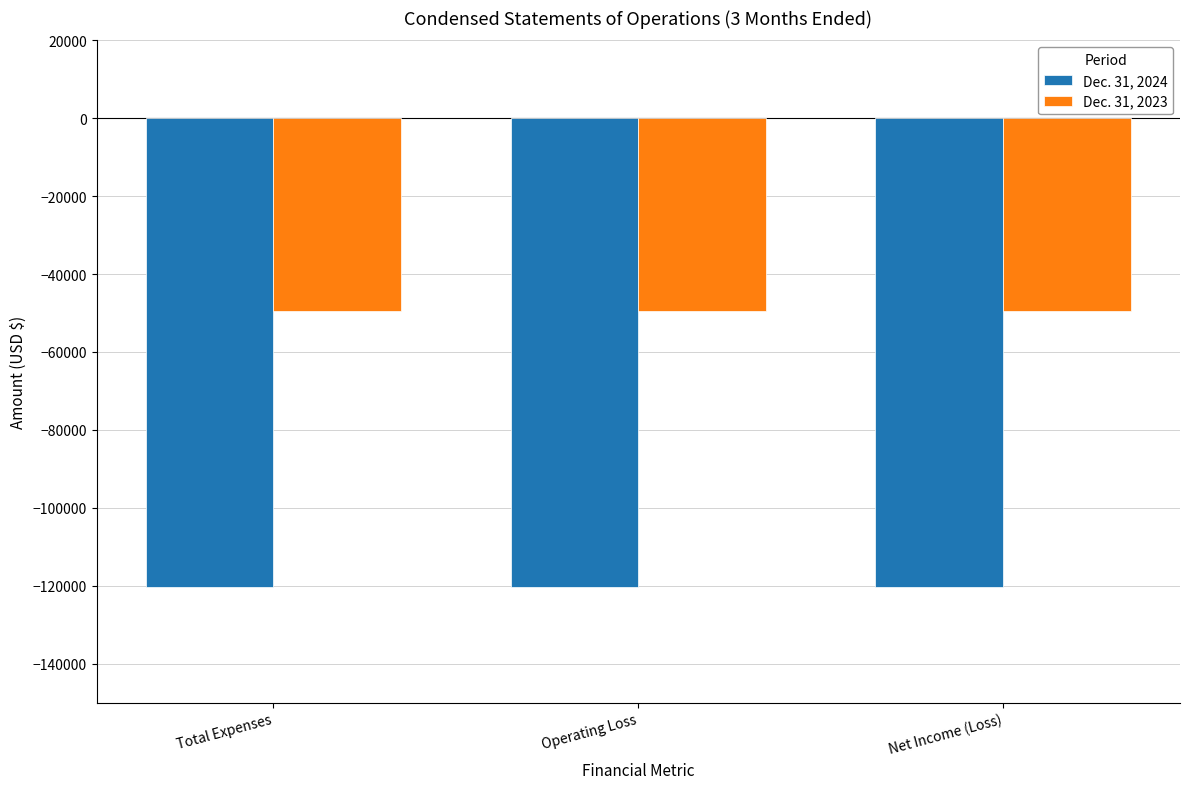

Where is Dec. 31, 2024 nearest to the value -120467?

Total Expenses